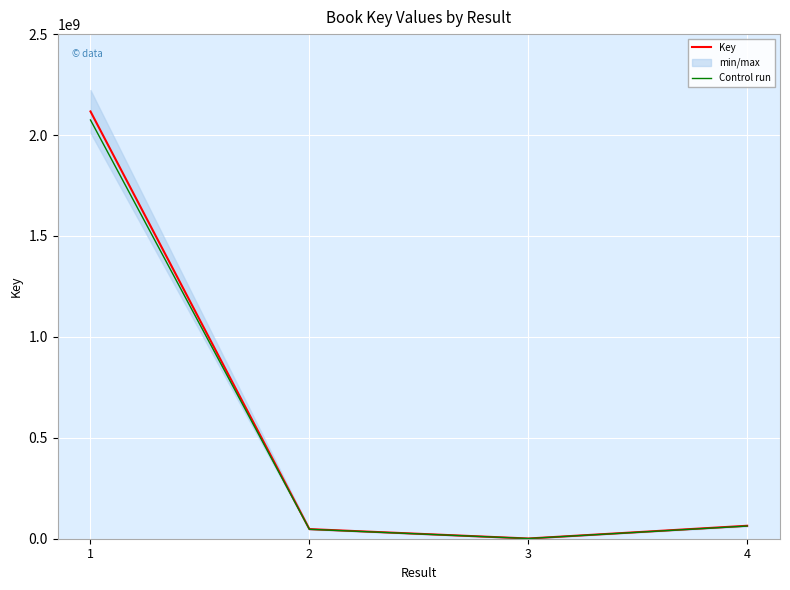

What is the difference between the maximum and minimum values in the Key series?

2115861403.0